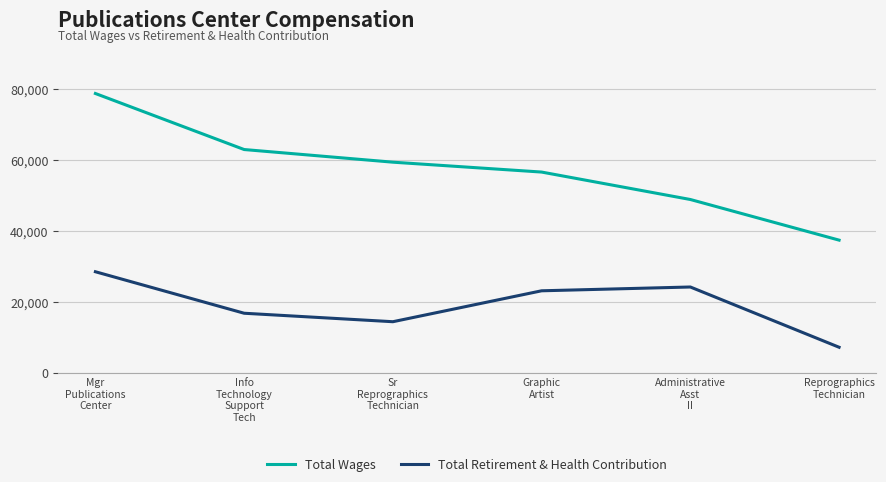

Which series has the widest spread of values?

Total Wages